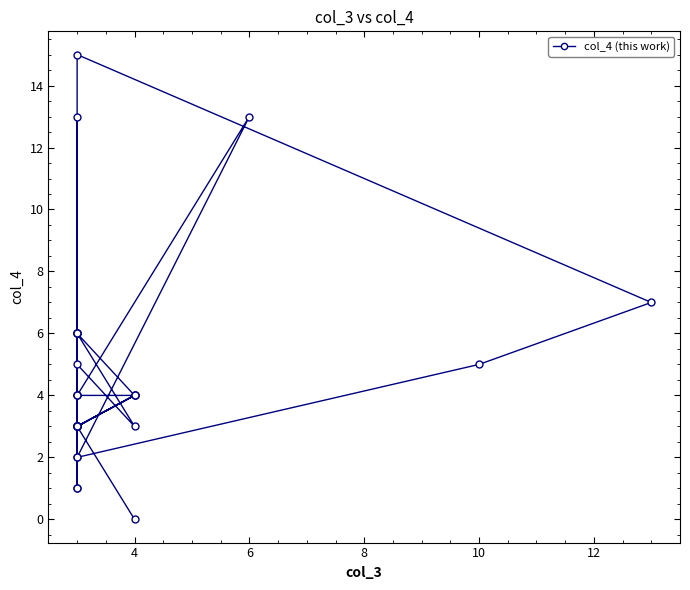

Is it true that the value at 8 is 1?

False